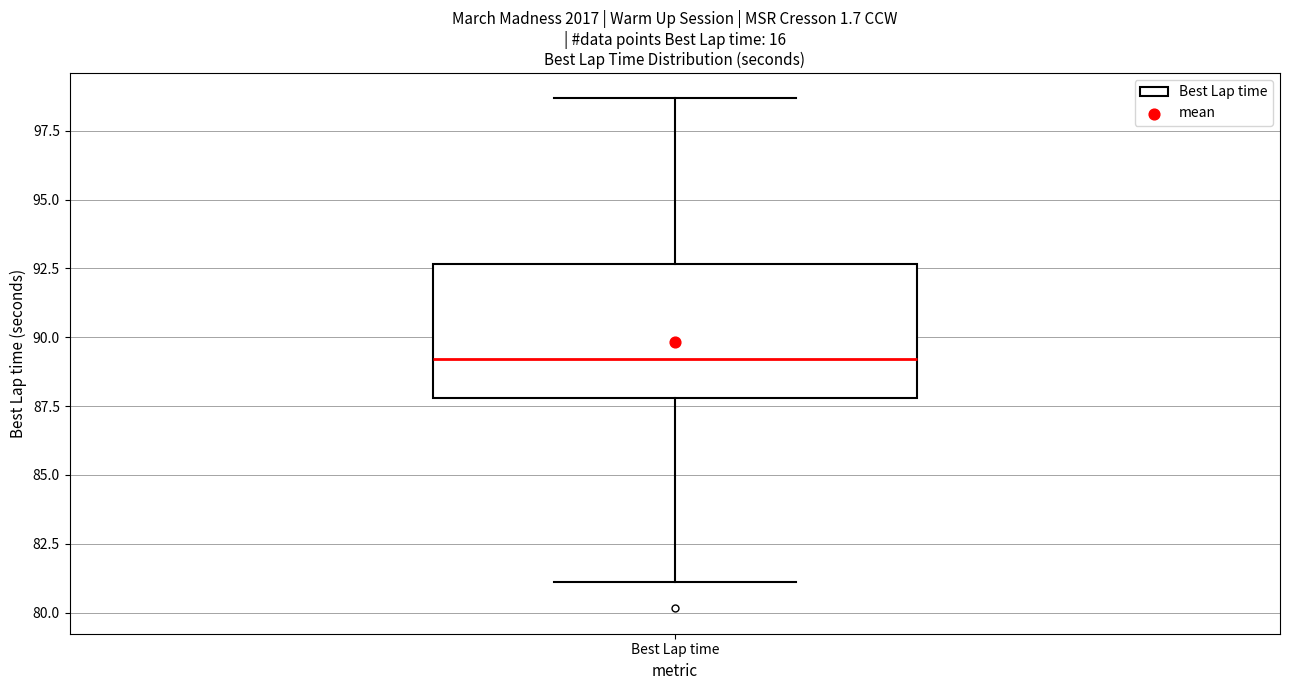

Where is the lower edge of the box for Best Lap time on the y-axis? The values are not printed on the chart, so give them approximately, as read against the axis.

88.0